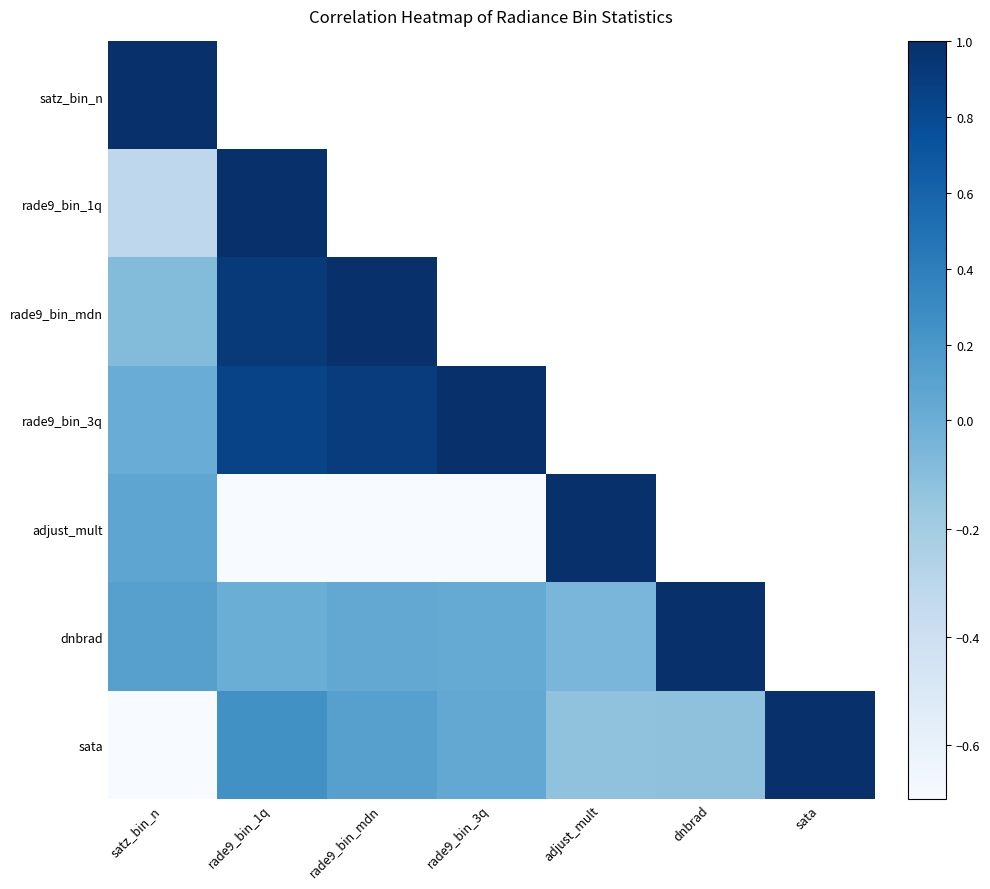

Where does the dnbrad series first go above 0?

satz_bin_n